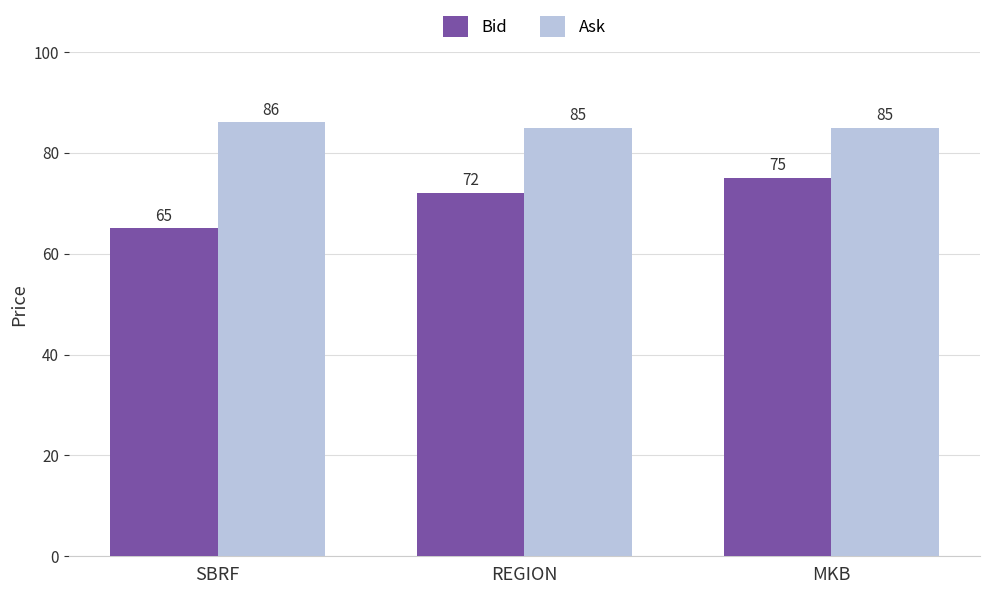

List the series in order of their overall mean, lowest first.

Bid, Ask